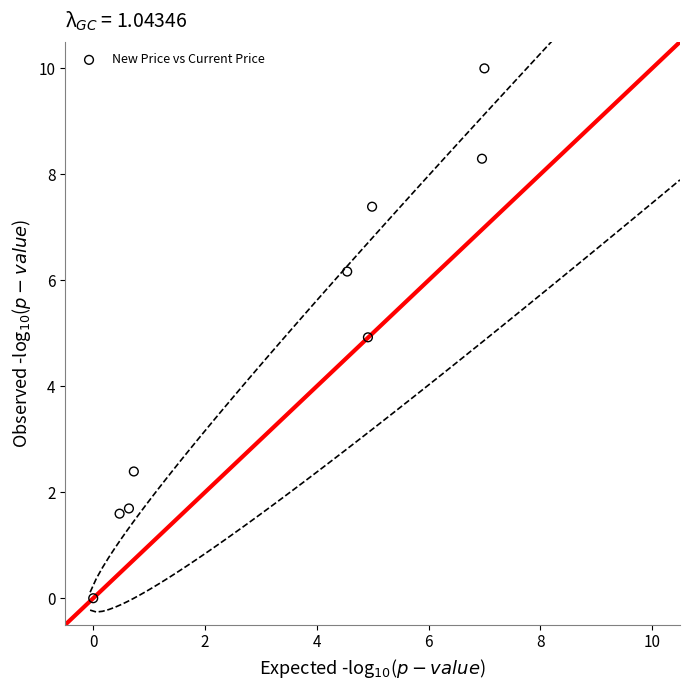

What is the average X value?

3.4